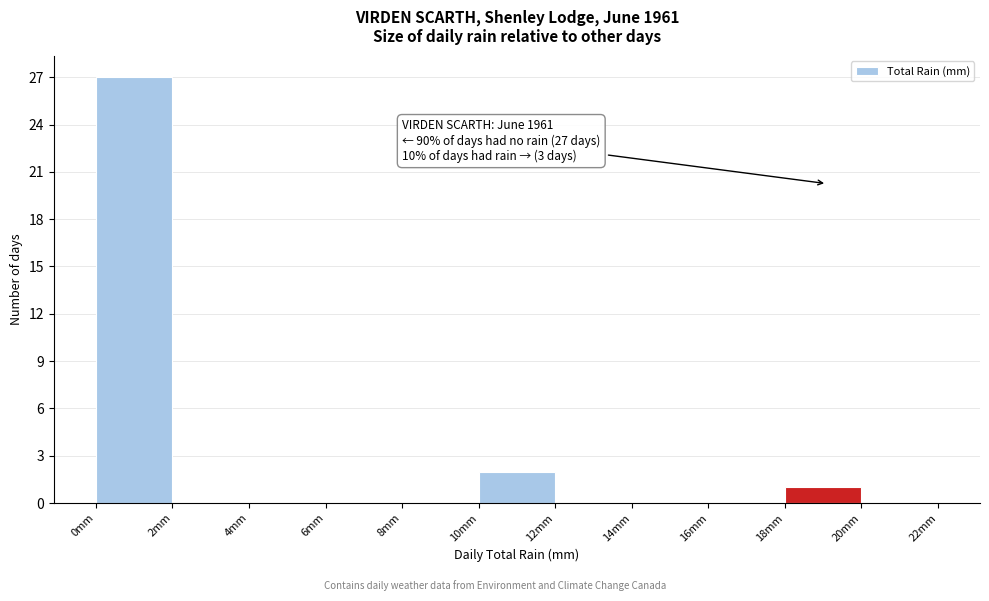

Which range on the x-axis has the tallest bar?

0 to 2